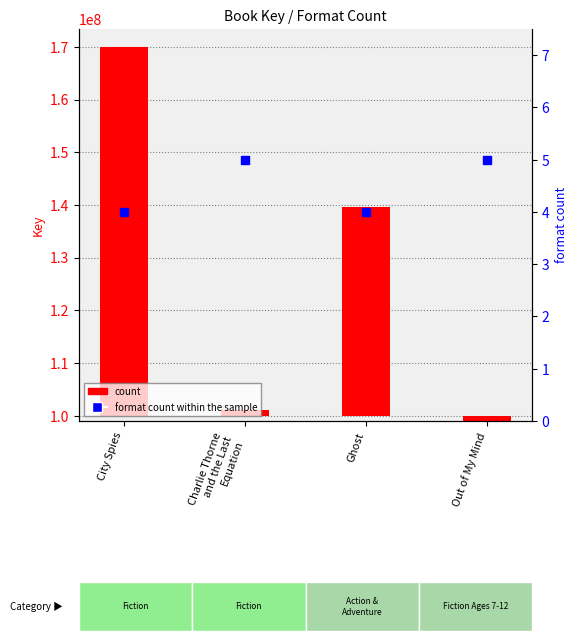

What is the ratio of the value at City Spies to the value at Charlie Thorne
and the Last
Equation?

0.8